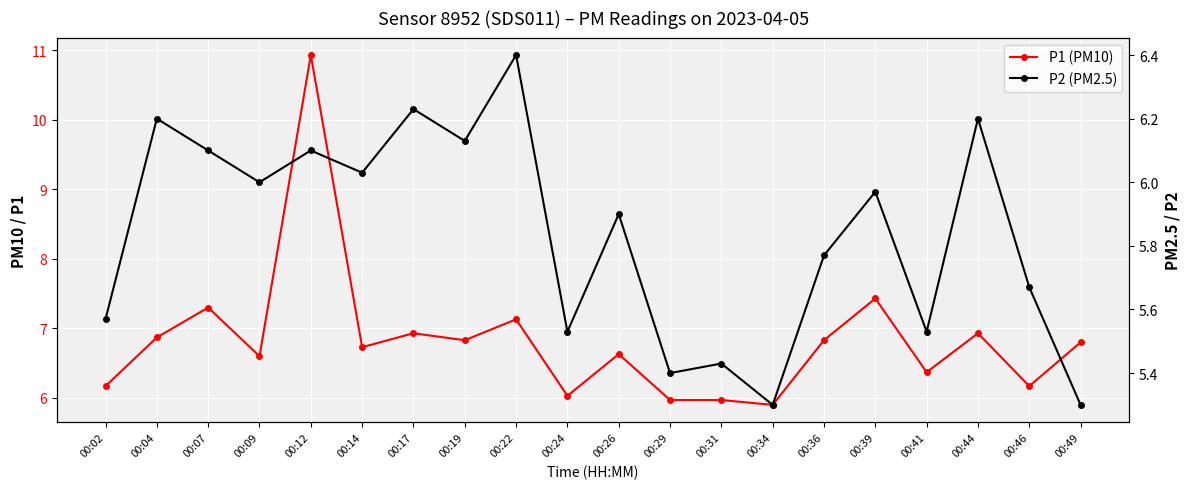

In P1 (PM10), how many points are lower than both neighbors (excluding endpoints)?

7